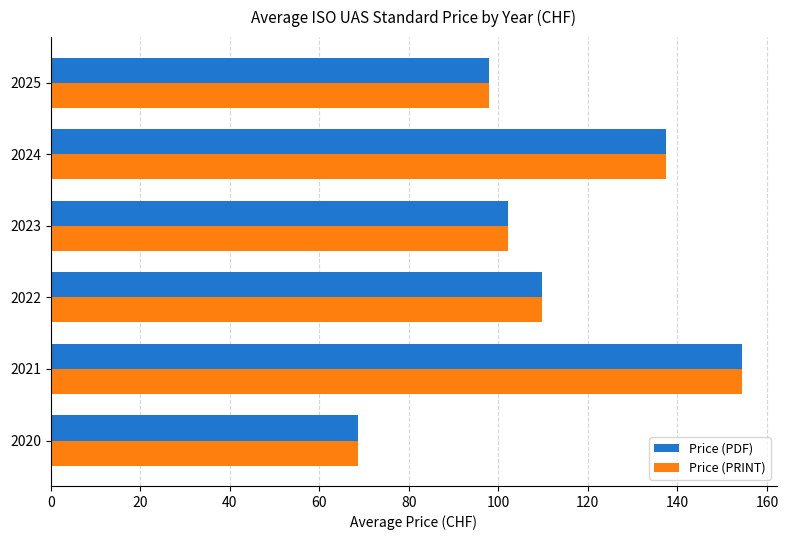

At which label does Price (PDF) reach its minimum?

2020